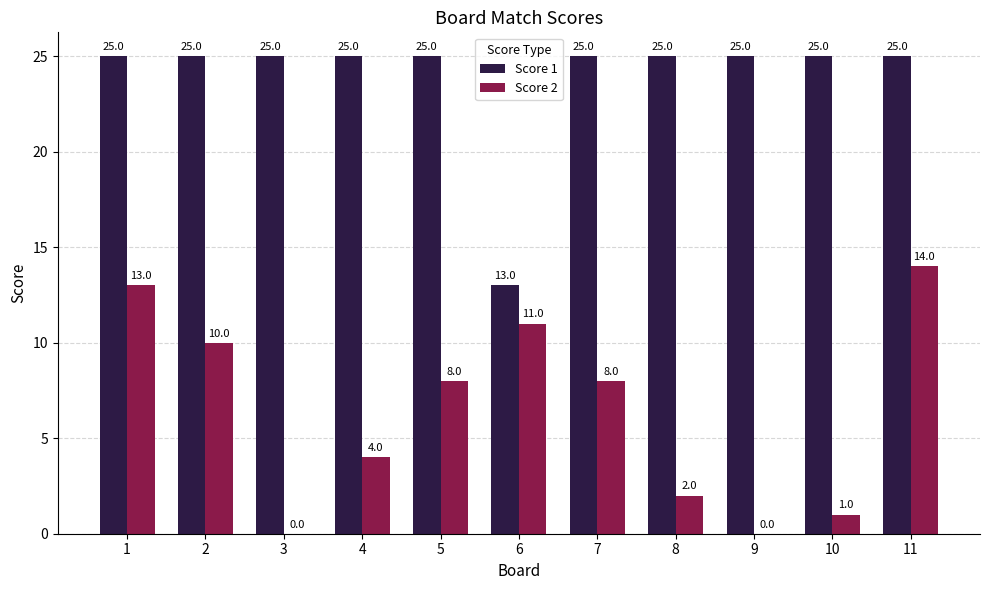

Is the value of Score 2 at 9 greater than the value of Score 1 at 5?

No